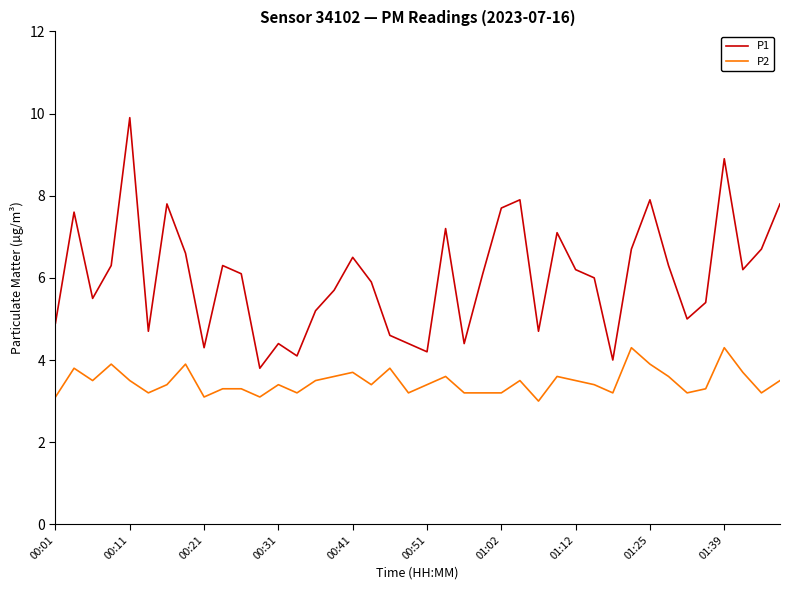

List the series in order of their overall mean, highest first.

P1, P2